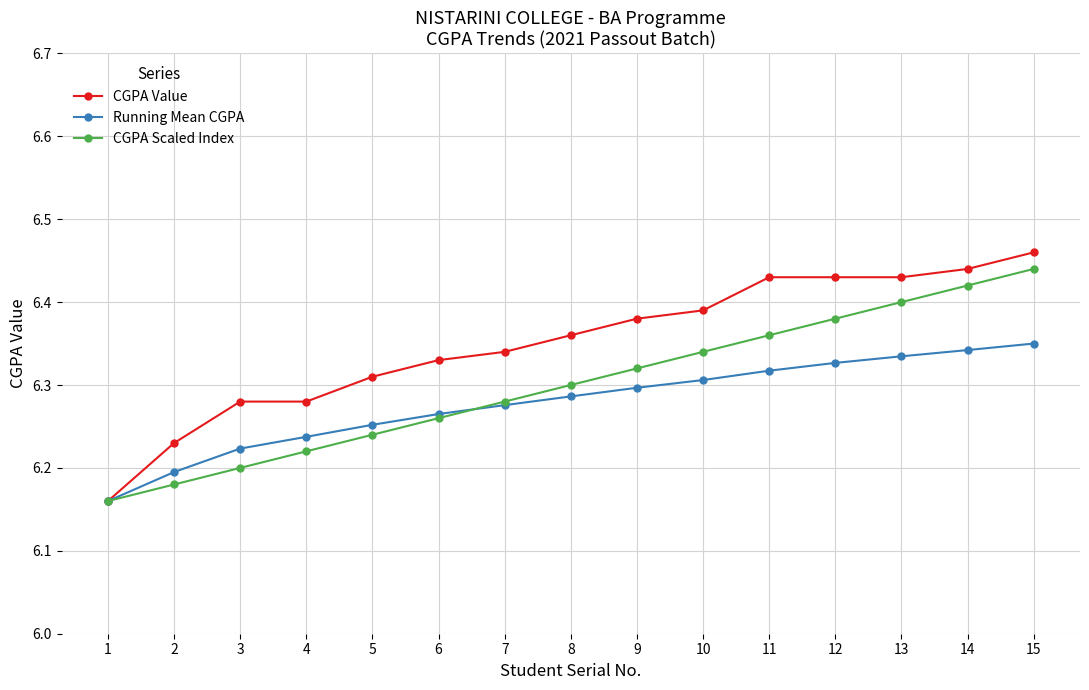

What is the sum of the Running Mean CGPA values at 8 and 6?

12.6